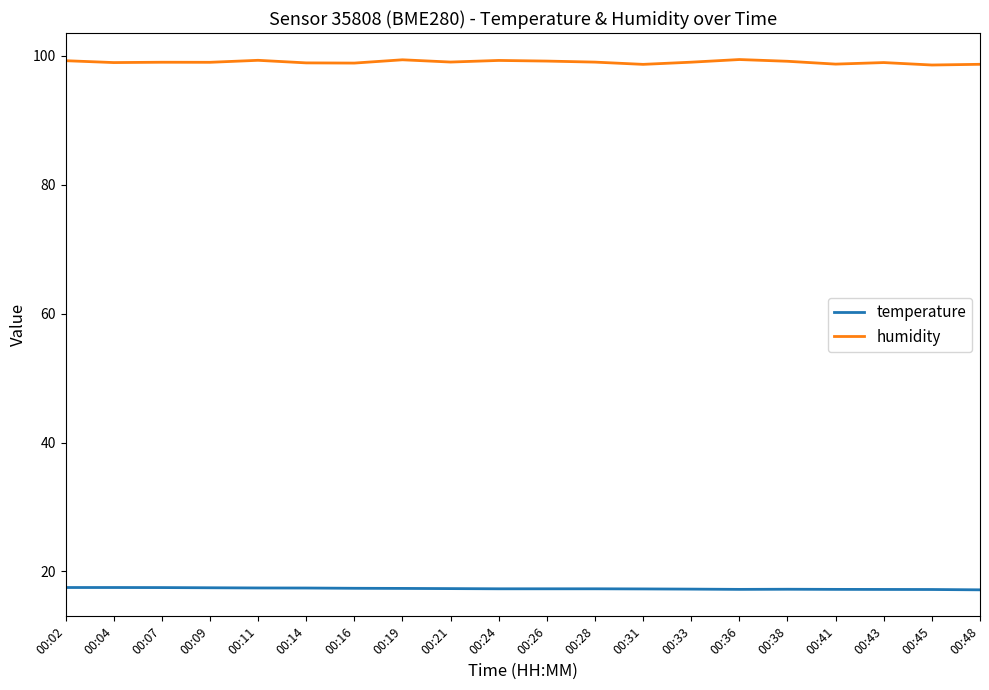

The value of temperature at 00:04 is 6.4. True or false?

False